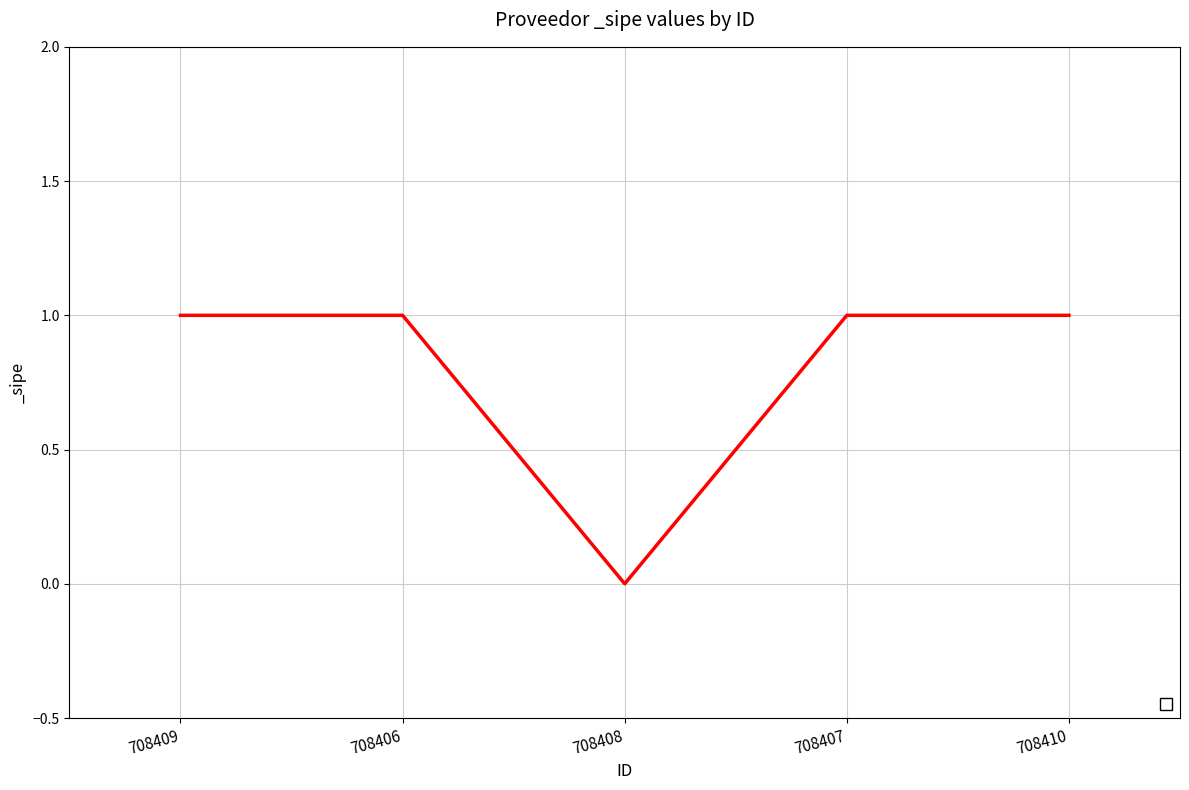

Reading left to right, transcribe all the data shown in this chart.

708409=1	708406=1	708408=0	708407=1	708410=1